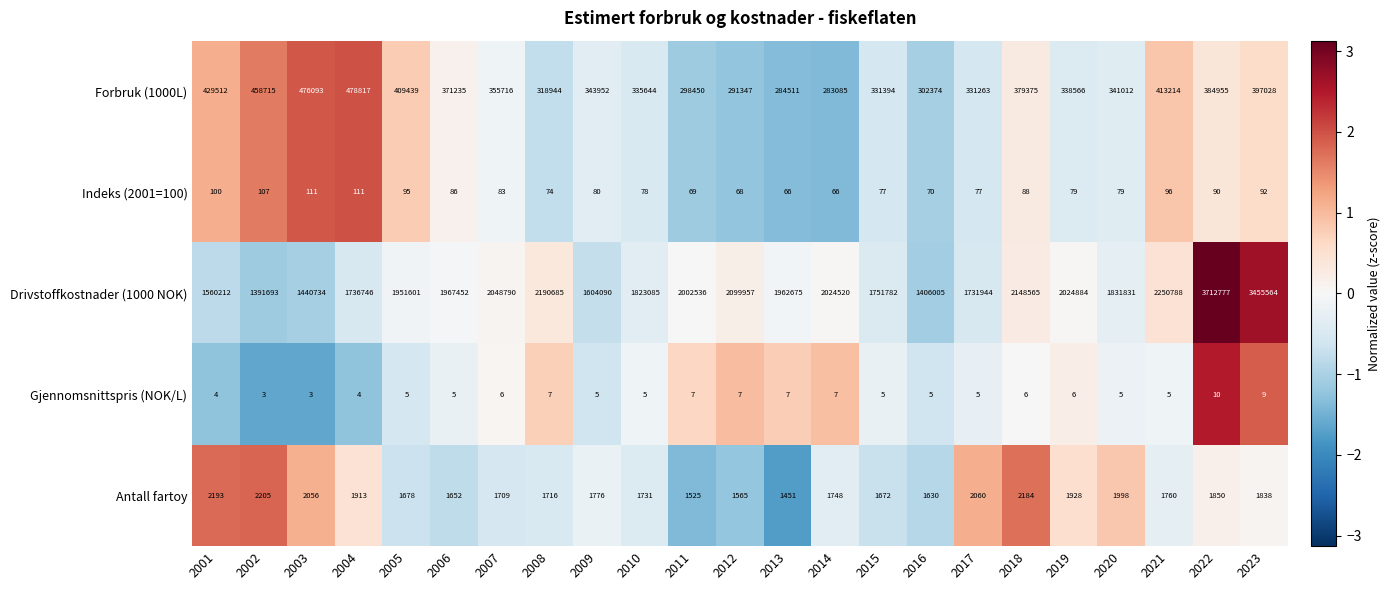

Which series has the widest spread of values?

Drivstoffkostnader (1000 NOK)